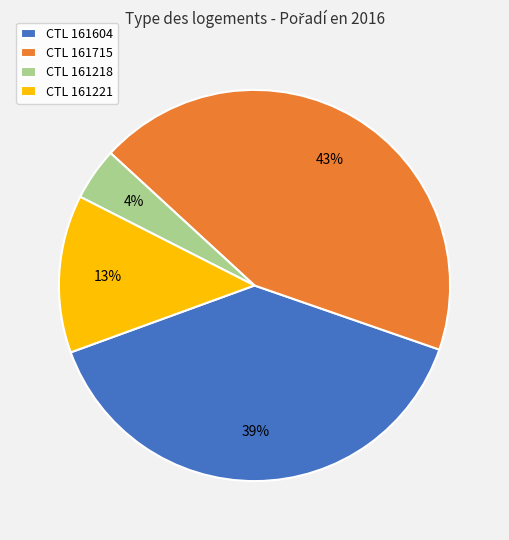

Combined, do CTL 161604 and CTL 161715 account for over 50%?

Yes